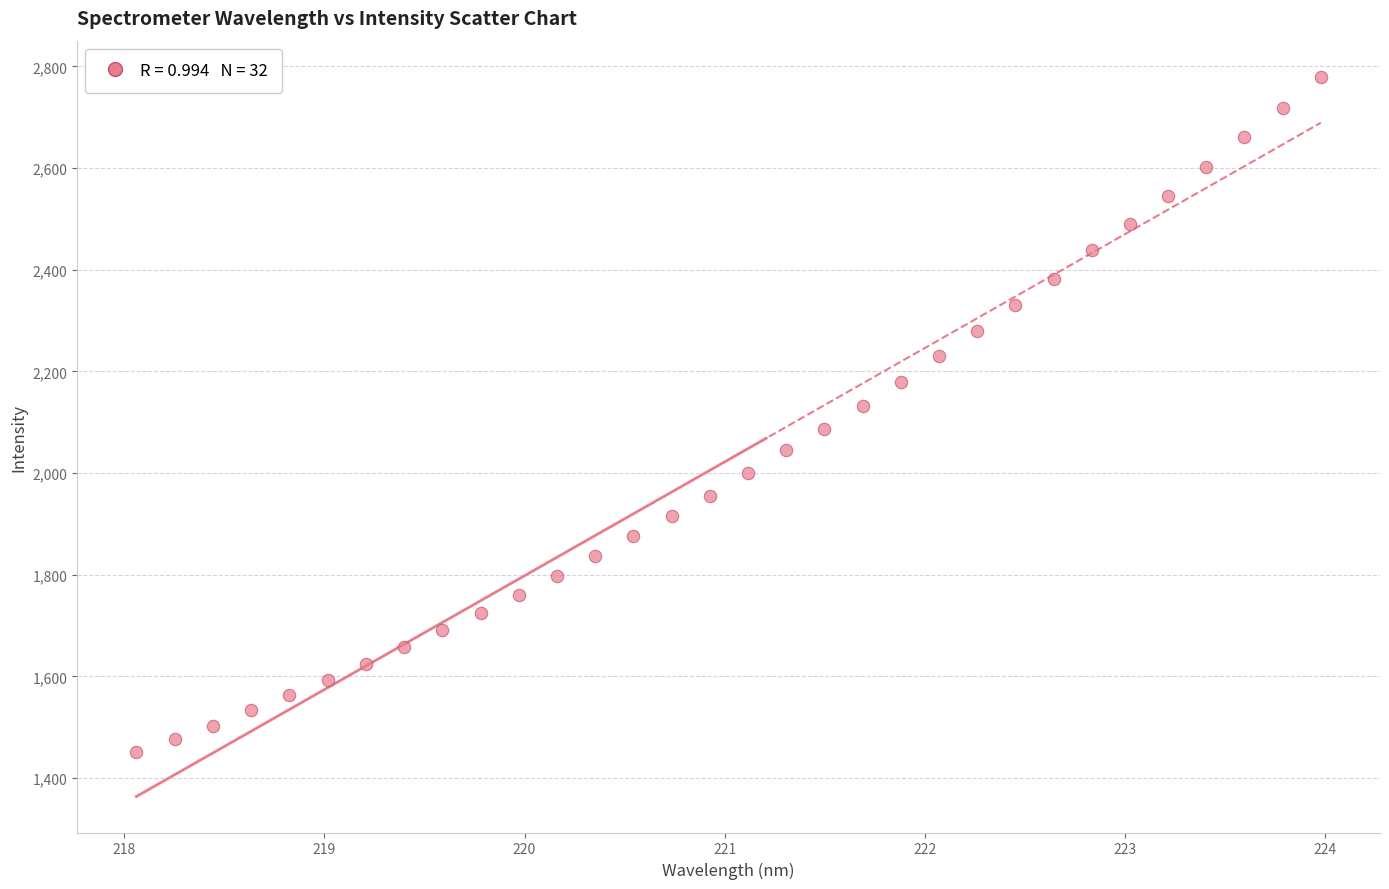

What is the range of X values (max minus min)?

5.9